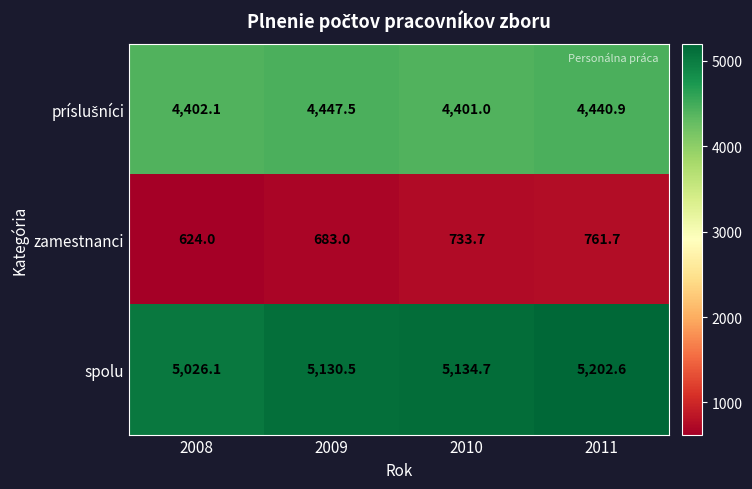

Which series changed the most between 2009 and 2010?

zamestnanci